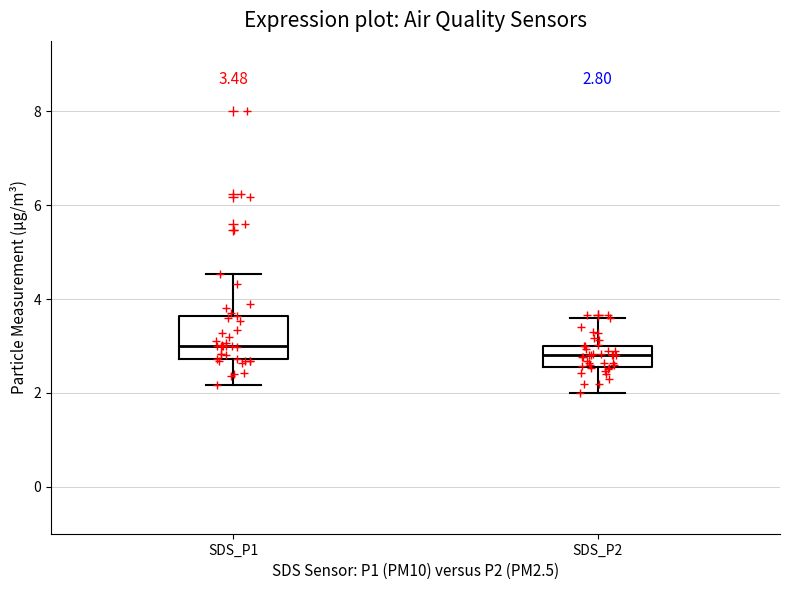

Which box's median line is the highest?

SDS_P1